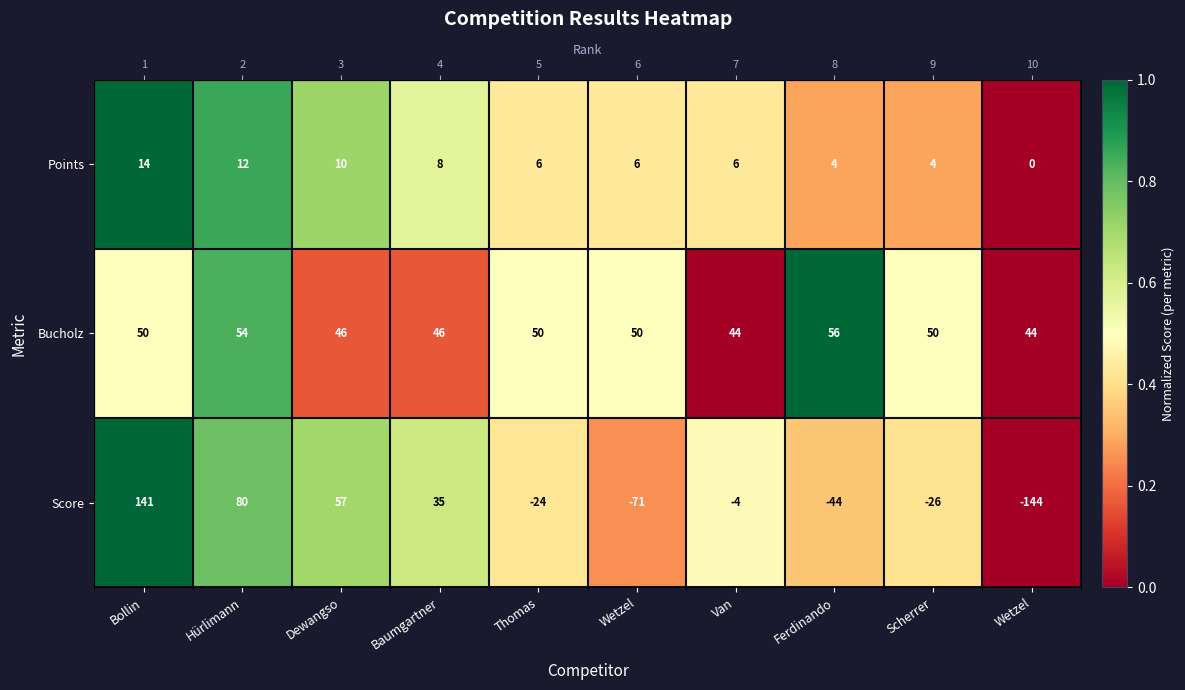

What is the difference between the Bucholz values at Wetzel and Van?

0.5